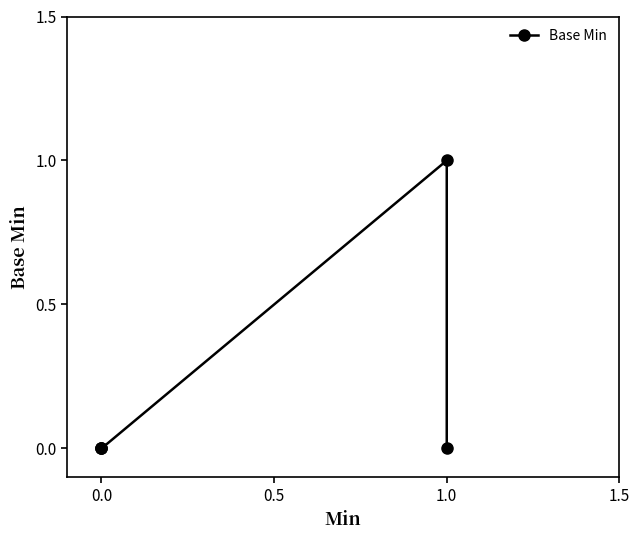

True or false: the data has more than 2 interior local peaks.

False